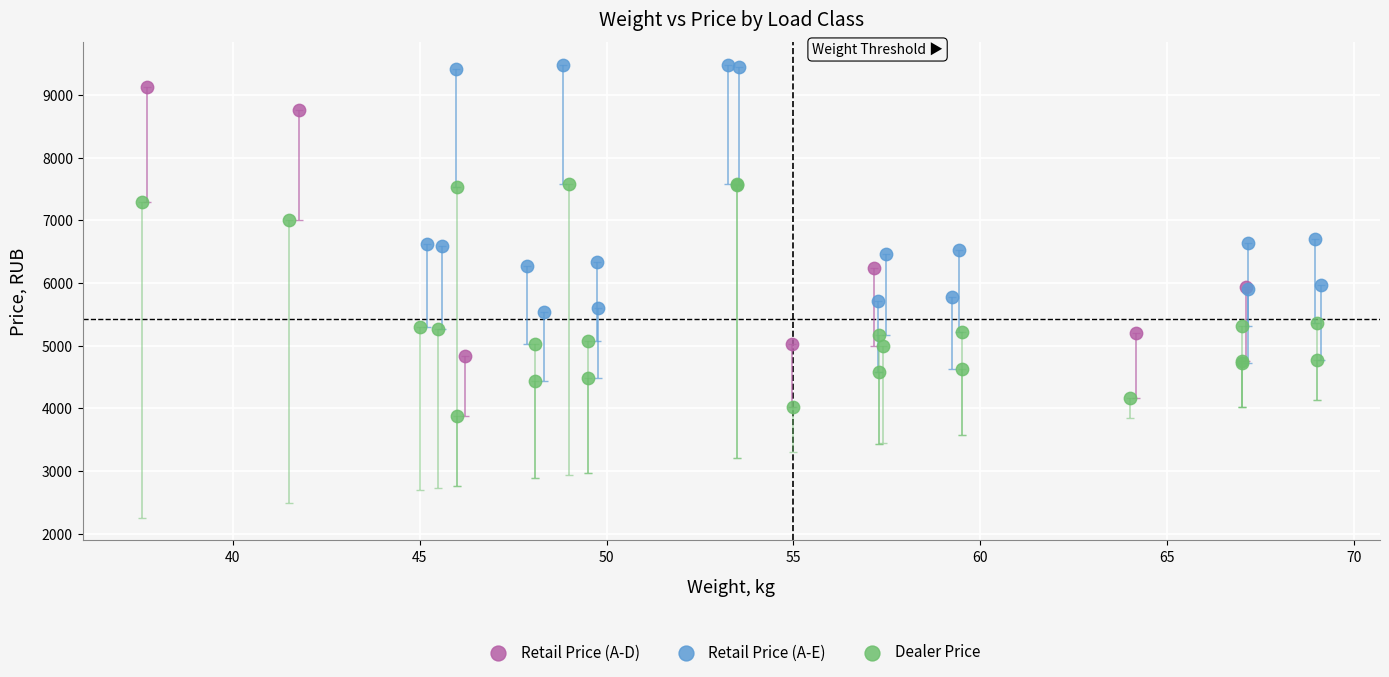

Which series contains the highest Y value?

Retail Price (A-E)